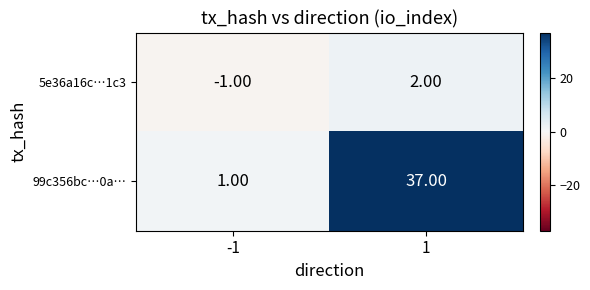

Rank the series by their average value, from lowest to highest.

5e36a16c…1c3, 99c356bc…0a…